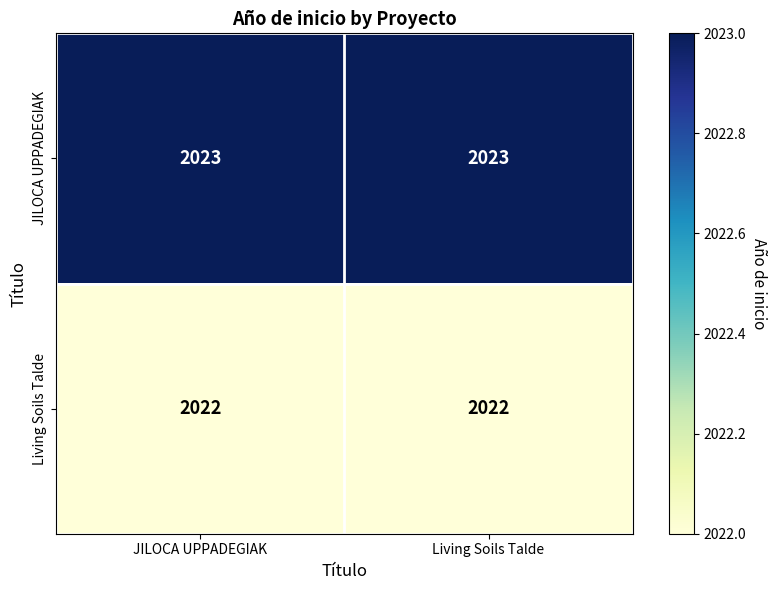

What is the average value of the Living Soils Talde series?

2022